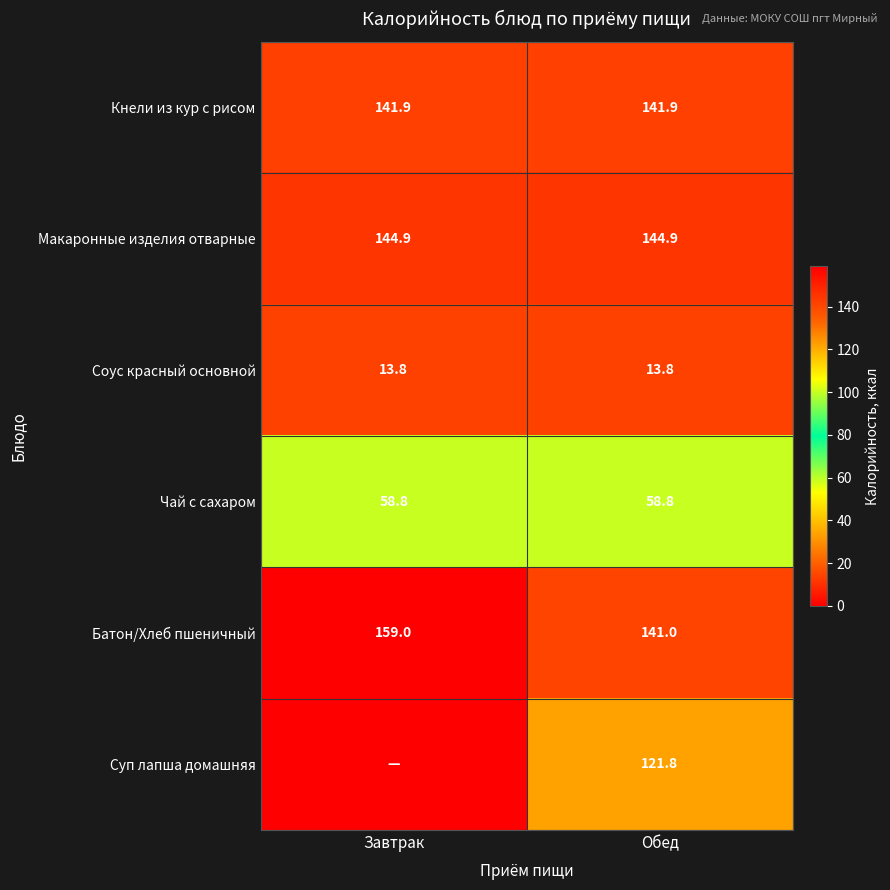

What is the average value of the Батон/Хлеб пшеничный series?

150.0